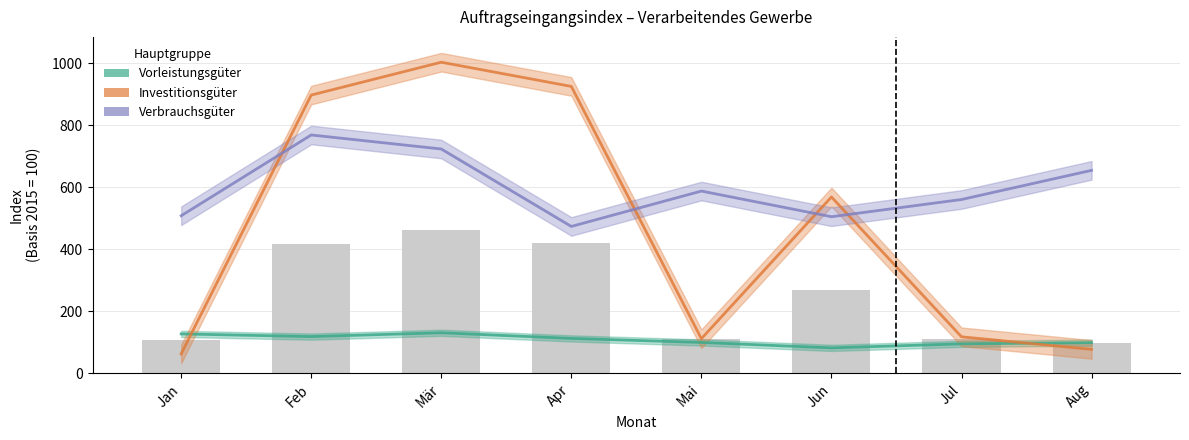

Which series has the widest spread of values?

Investitionsgüter